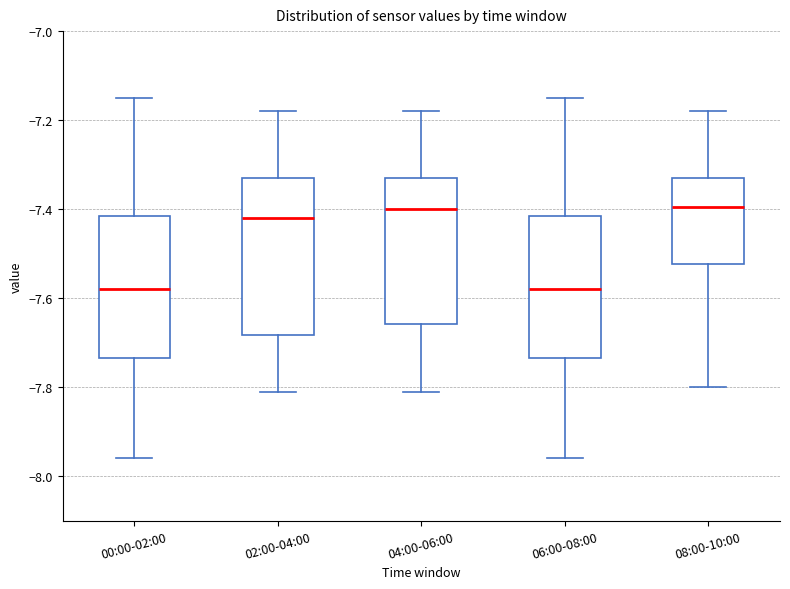

Reading left to right, read every box against the y-axis: the position of its median line, the range the box covers, and the ends of its whiskers. The values are not printed on the chart, so give them approximately, as read against the axis.

00:00-02:00: median -7.58, box -7.74 to -7.42, whiskers -7.96 to -7.14
02:00-04:00: median -7.42, box -7.68 to -7.32, whiskers -7.80 to -7.18
04:00-06:00: median -7.40, box -7.66 to -7.32, whiskers -7.80 to -7.18
06:00-08:00: median -7.58, box -7.74 to -7.42, whiskers -7.96 to -7.14
08:00-10:00: median -7.40, box -7.52 to -7.32, whiskers -7.80 to -7.18